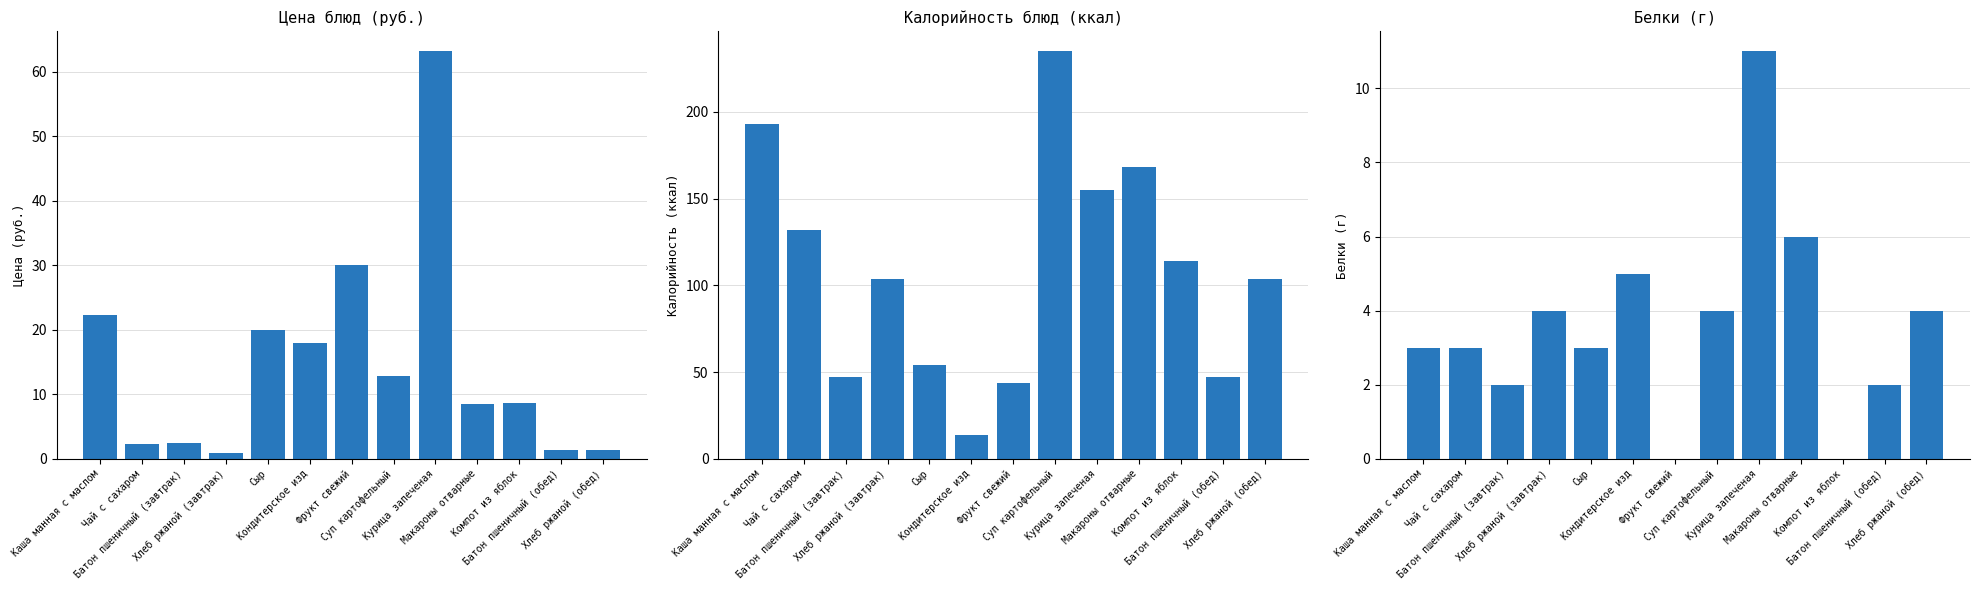

Between Суп картофельный and Макароны отварные, which is larger?

Суп картофельный